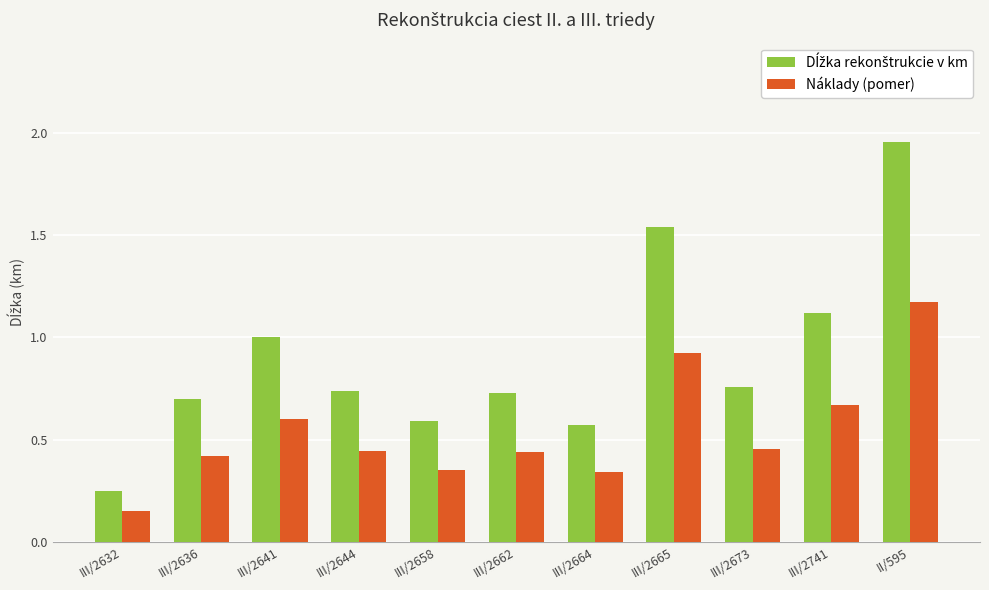

What position from the left is III/2664?

7